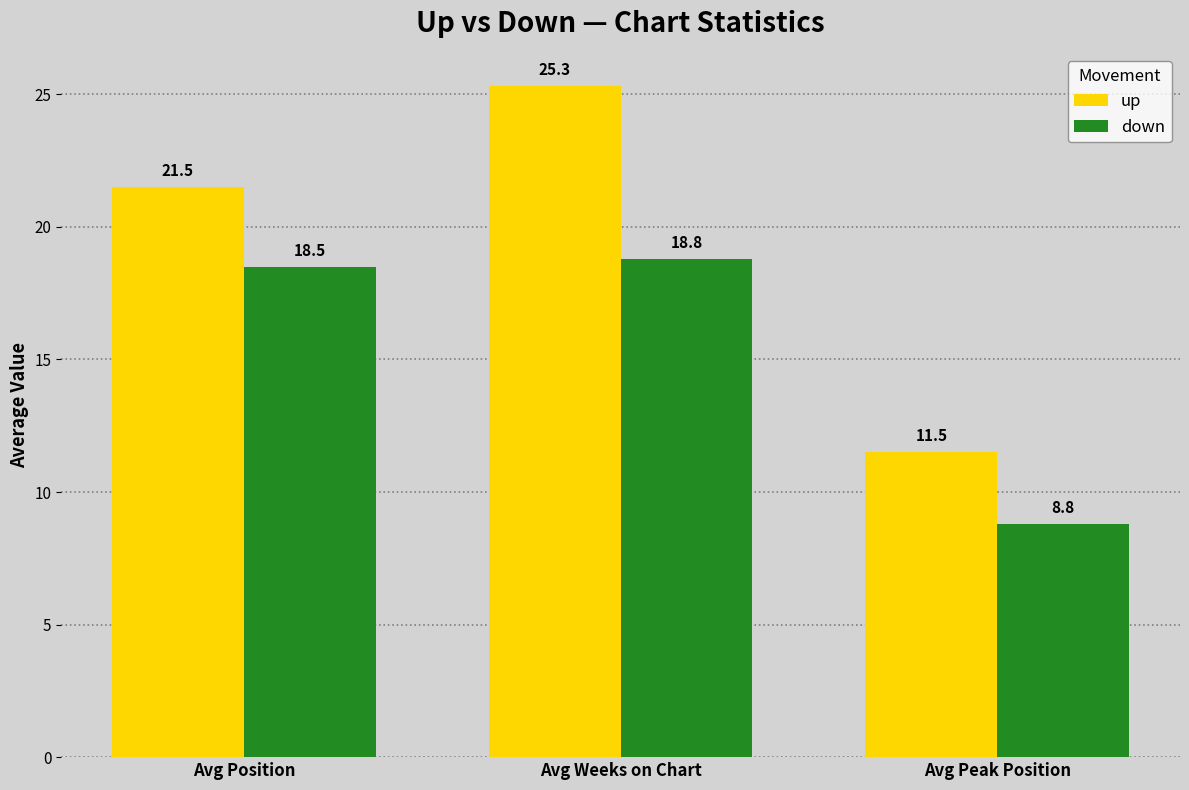

What position from the right is Avg Peak Position?

1